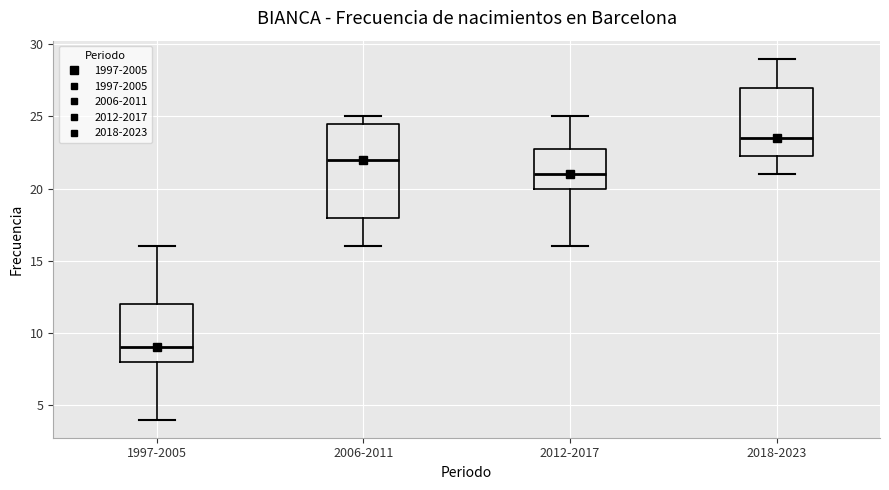

Where does the median line of the box for 2006-2011 sit on the y-axis? The values are not printed on the chart, so give them approximately, as read against the axis.

22.0